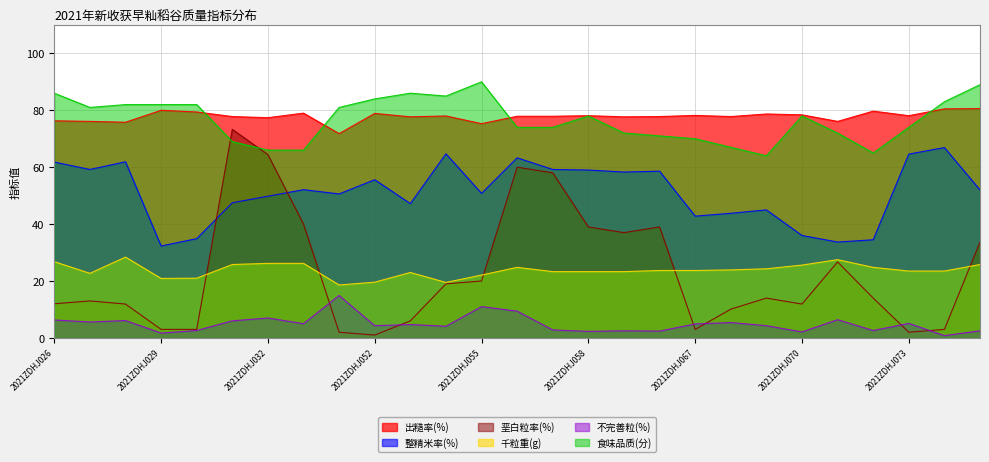

True or false: 不完善粒(%) has more than 2 interior local peaks.

True